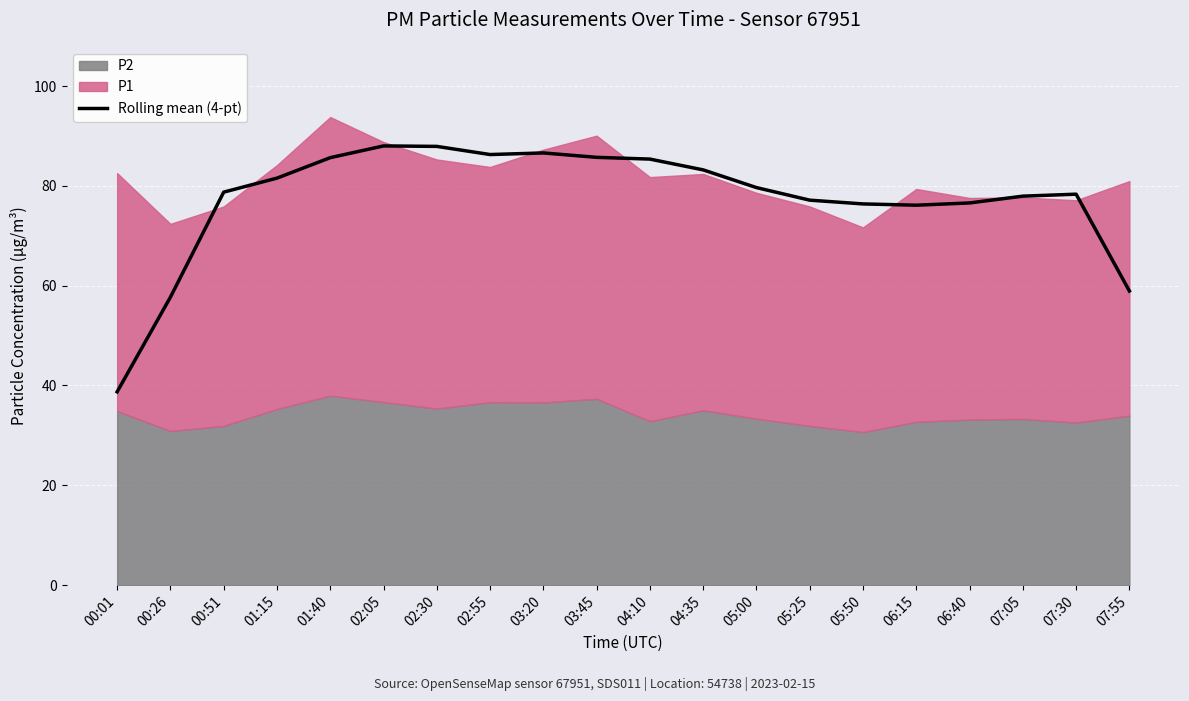

Is it true that the value at 04:10 is 132.7?

False